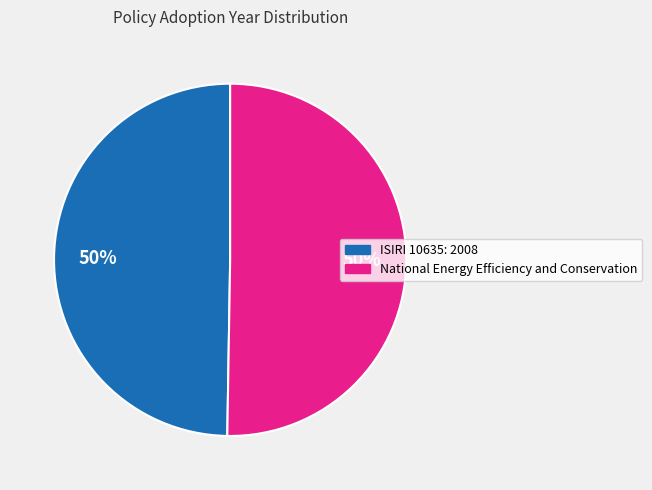

Count the number of slices in the pie.

2